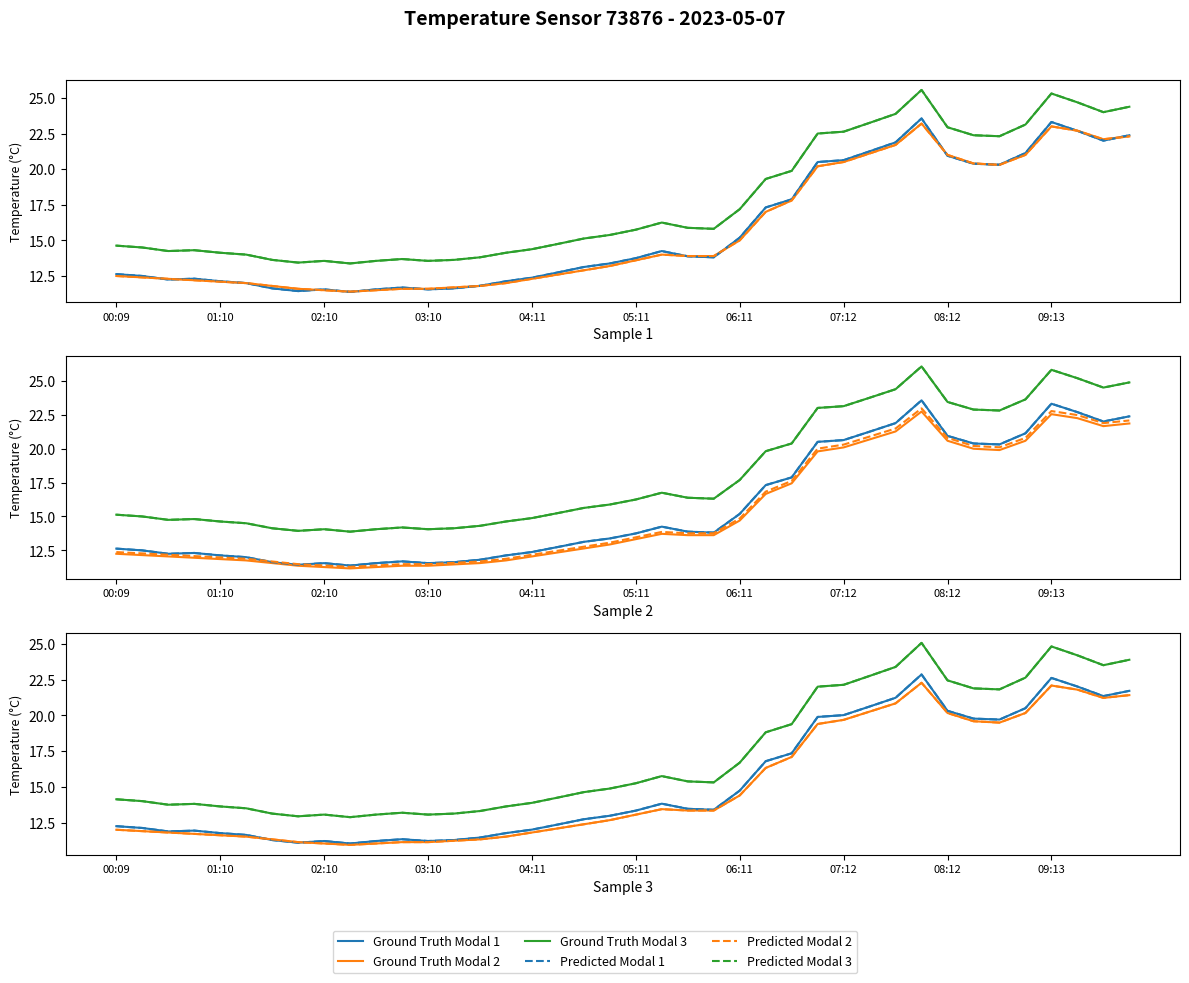

Which series has the widest spread of values?

Ground Truth Modal 3